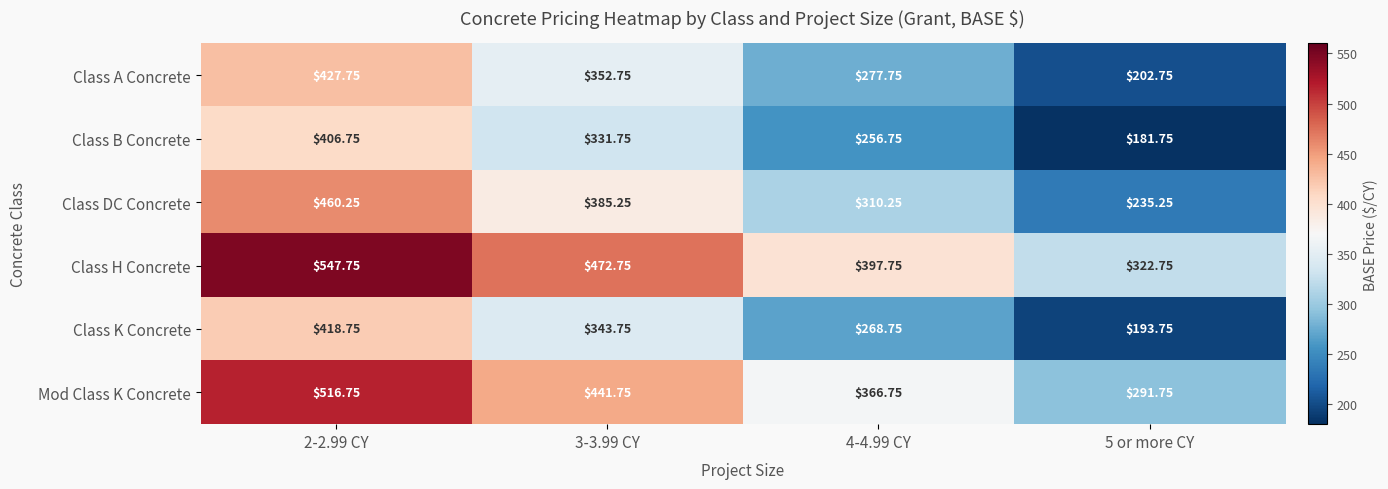

Count the number of data series in this chart.

6